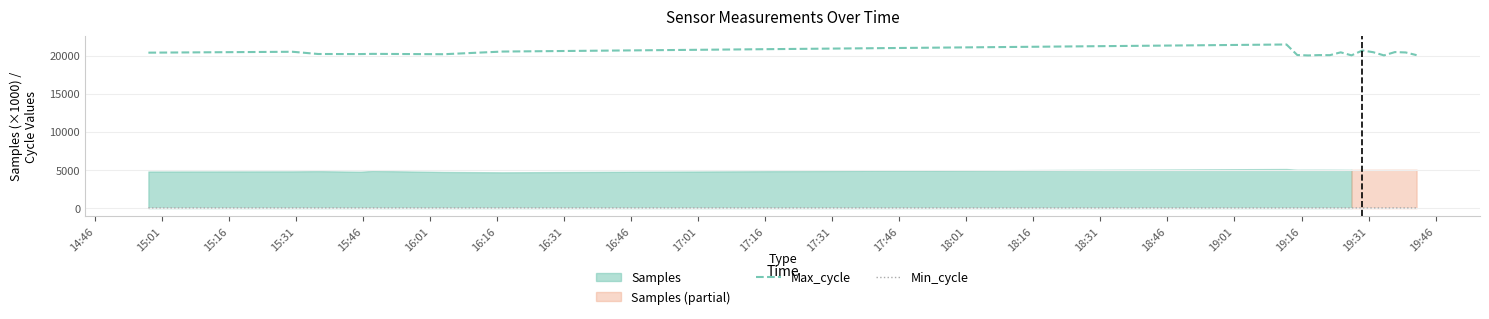

True or false: Max_cycle and Min_cycle intersect in this chart.

False